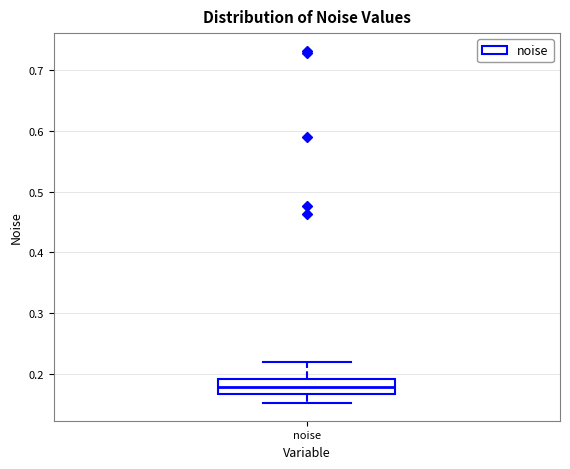

Read this box plot against the y-axis: the position of the median line, the range covered by the box, and the ends of both whiskers. The values are not printed on the chart, so give them approximately, as read against the axis.

median 0.18, box 0.17 to 0.19, whiskers 0.15 to 0.22